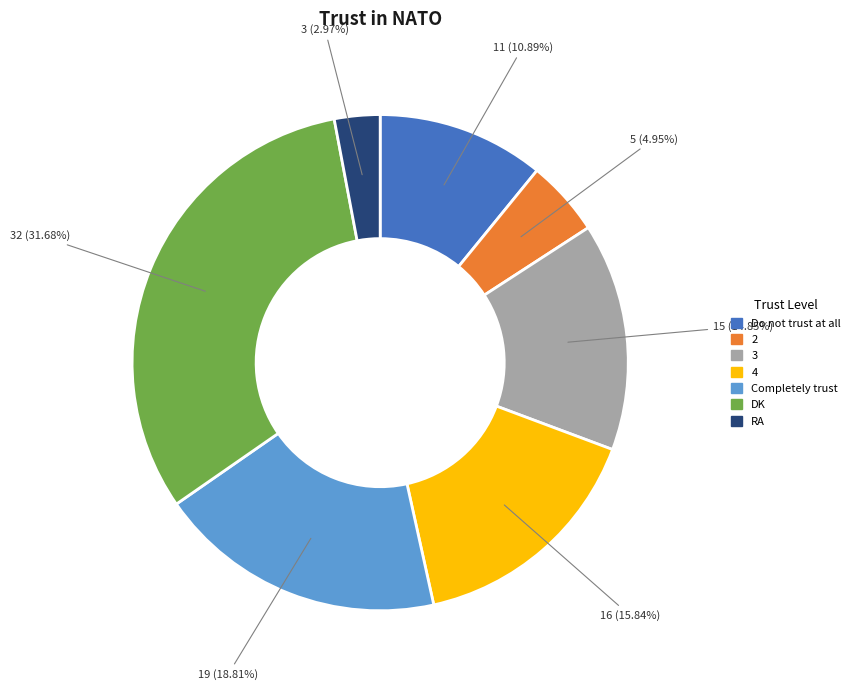

To the nearest percent, what is the average slice percentage?

14%